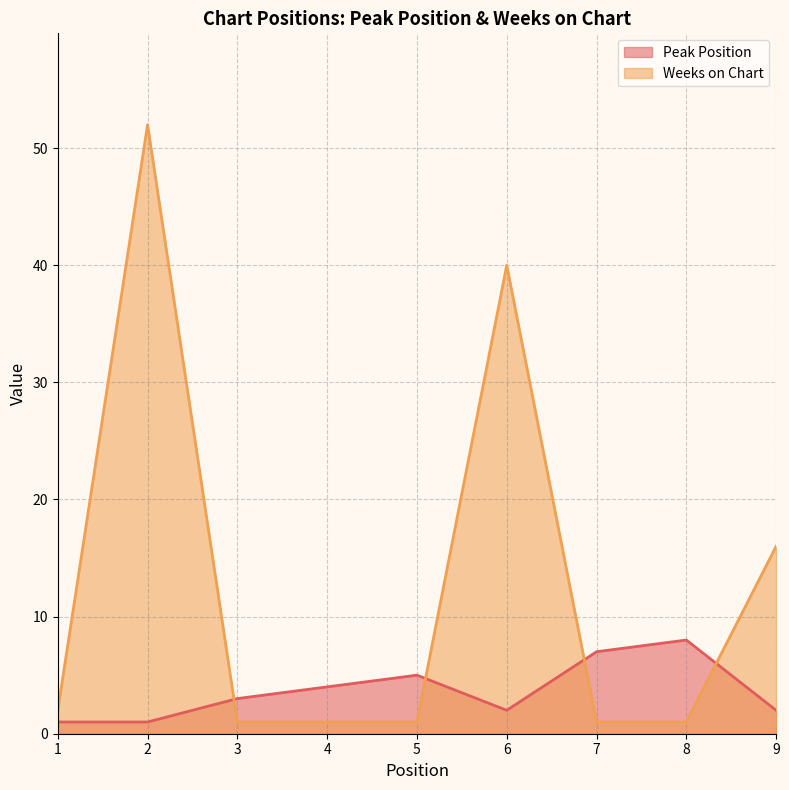

Which category has the lowest value across all series?

1